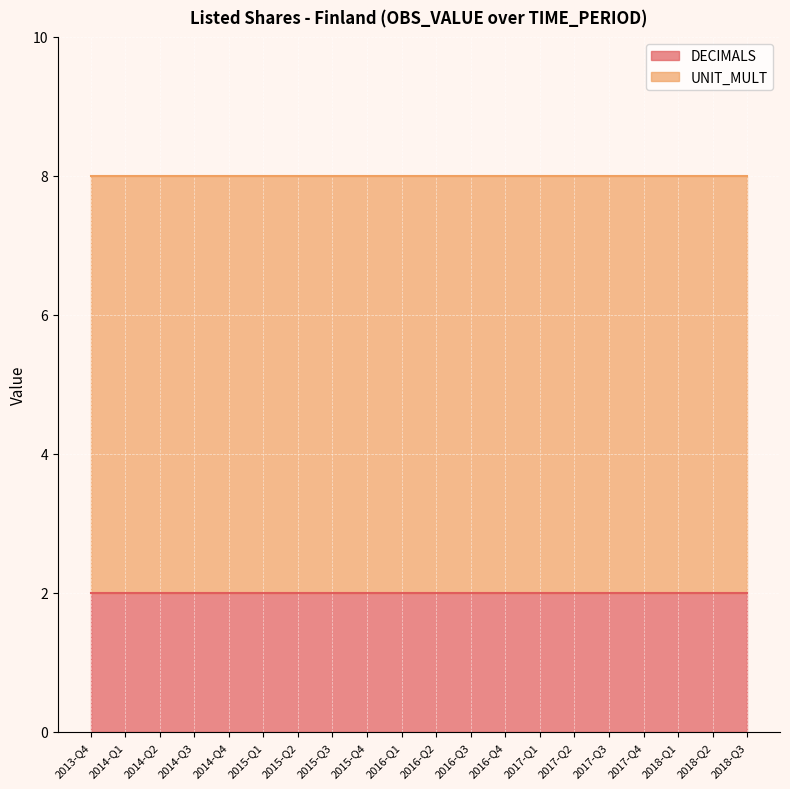

Is it true that DECIMALS equals 1 at 2014-Q2?

False